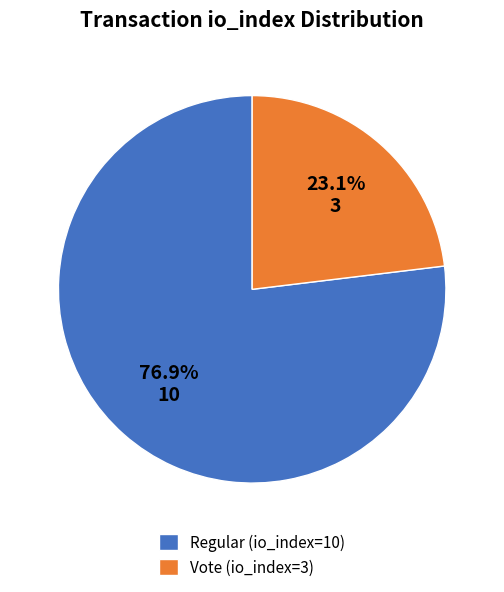

Rank the categories by value from highest to lowest.

Regular (io_index=10), Vote (io_index=3)